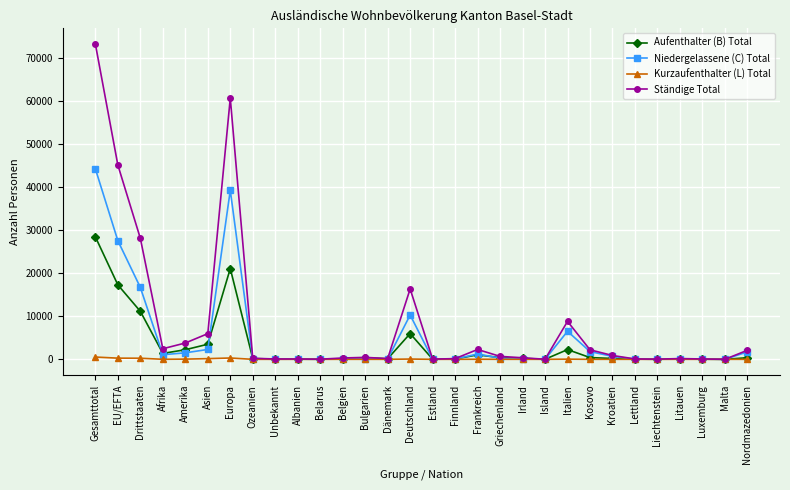

How many categories are shown in the chart?

30